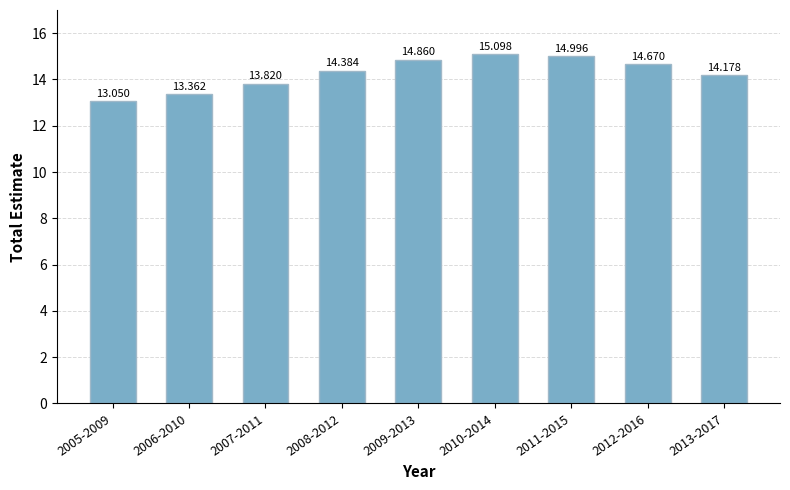

How many bars are there in total?

9